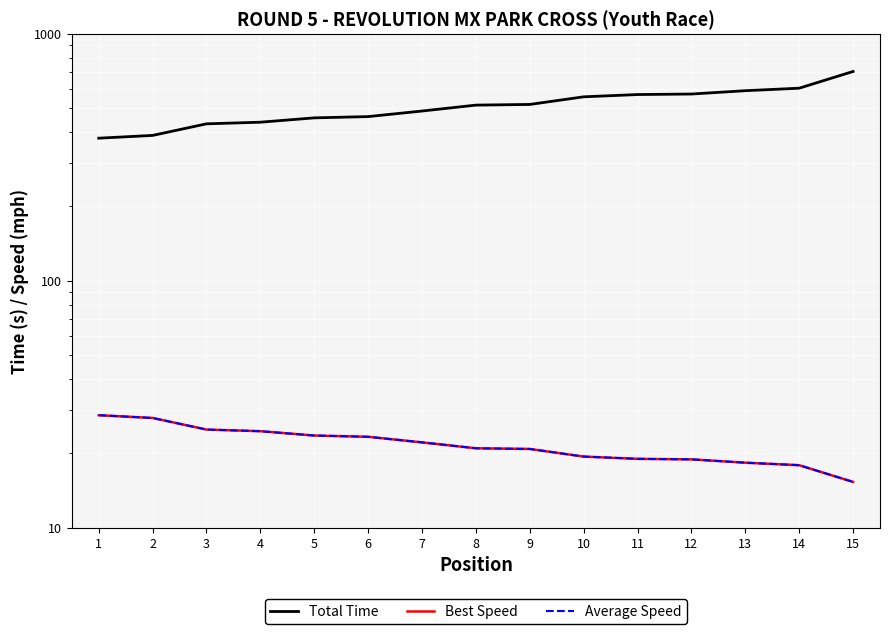

Reading right to left, extract all data points from this chart.

Total Time: 704.5	602.8	588.8	570.8	568.1	556.2	518.0	514.8	487.2	462.5	457.1	439.0	432.3	388.1	378.1
Best Speed: 15.3	17.9	18.3	18.9	19.0	19.4	20.8	21.0	22.2	23.4	23.6	24.6	25.0	27.8	28.6
Average Speed: 15.3	17.9	18.3	18.9	19.0	19.4	20.8	21.0	22.2	23.4	23.6	24.6	25.0	27.8	28.6